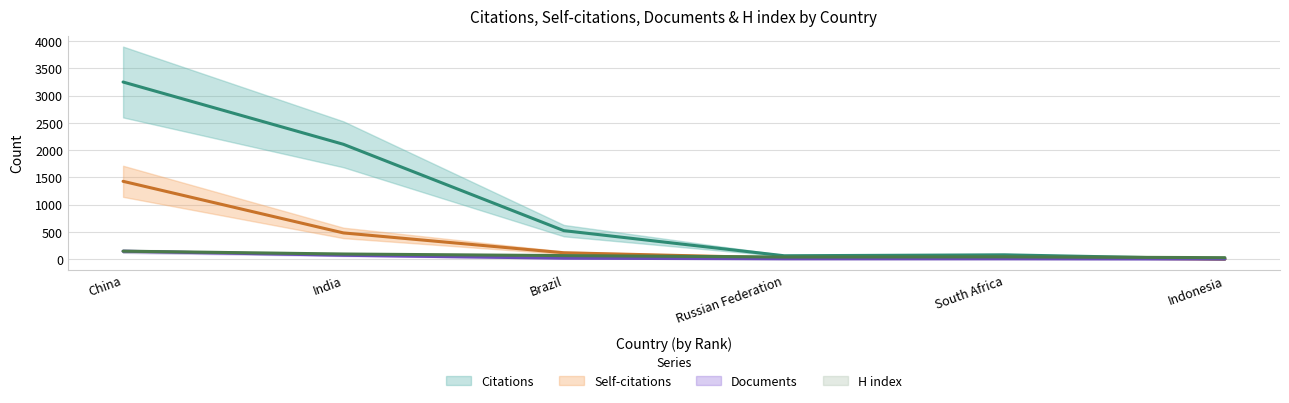

Reading left to right, transcribe all the data shown in this chart.

Citations: 3249	2106	522	61	78	1
Self-citations: 1427	480	116	21	31	0
Documents: 144	70	16	4	4	1
H index: 145	93	64	38	41	26